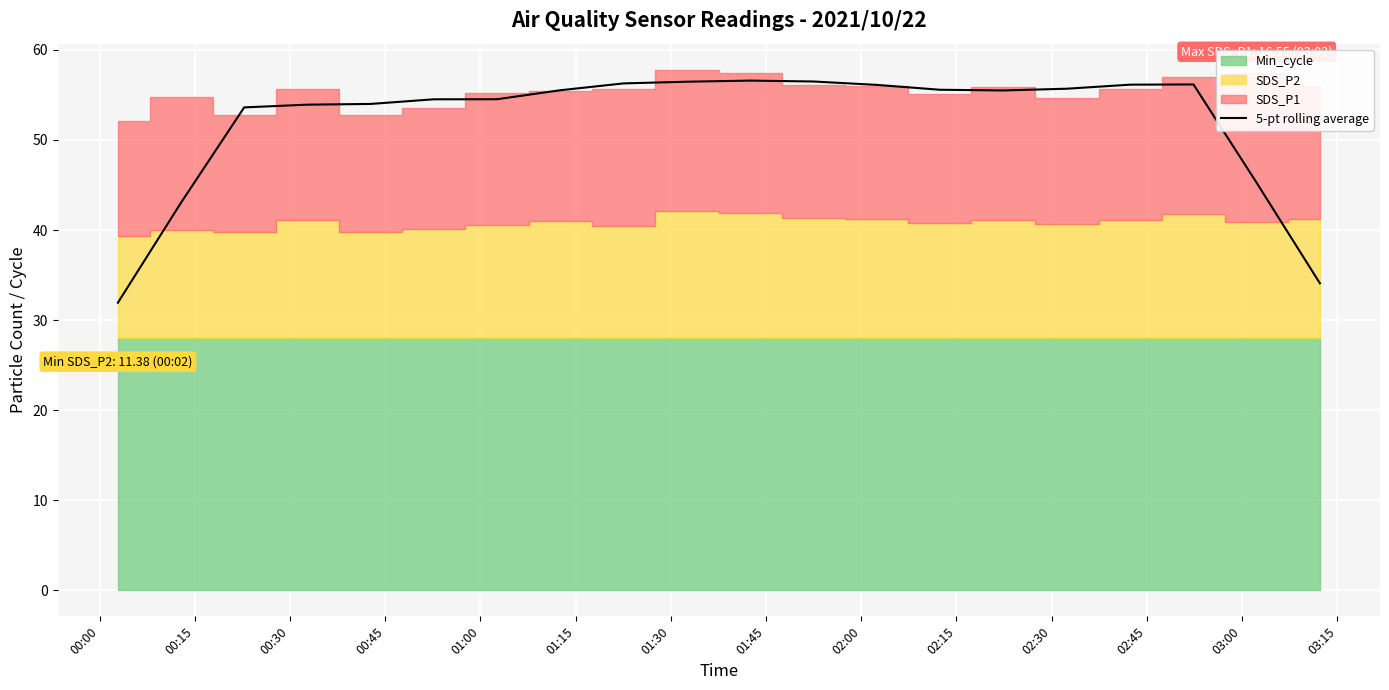

How many points are higher than both their immediate neighbors (excluding endpoints)?

2